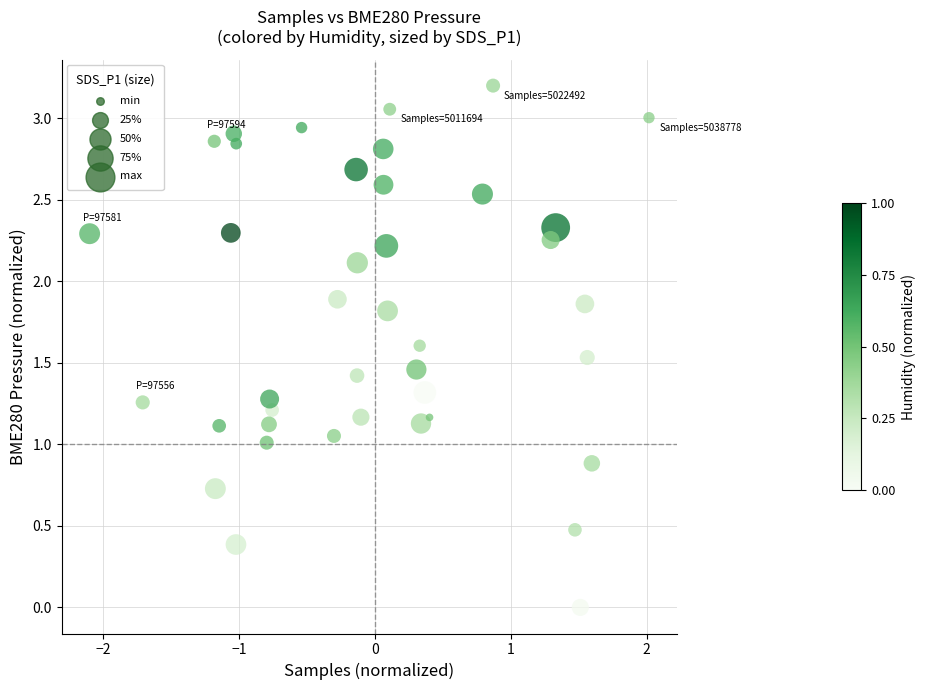

What is the range of X values (max minus min)?

4.1